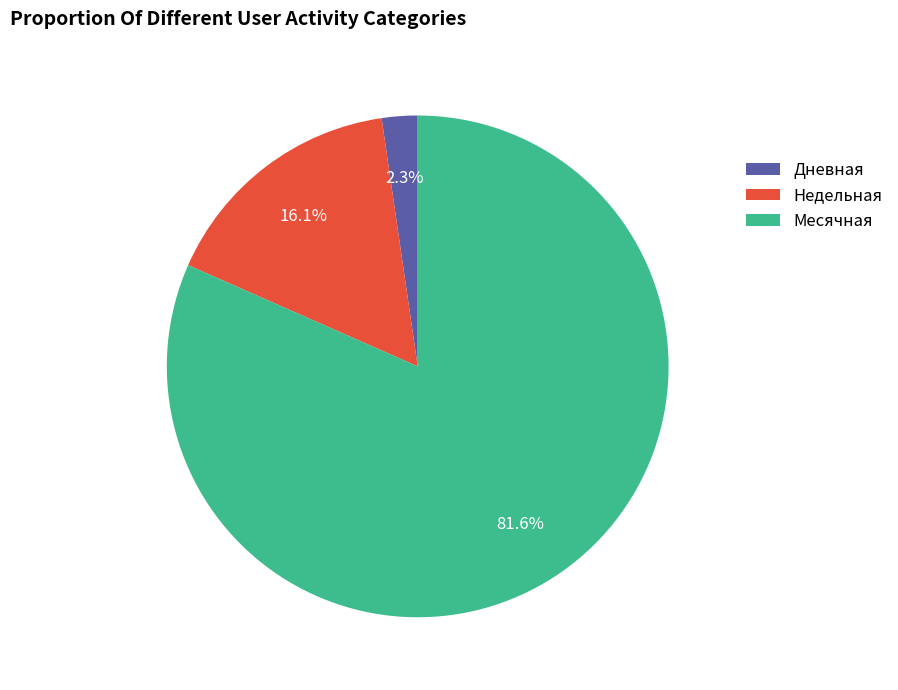

Which has a higher value, Месячная or Недельная?

Месячная